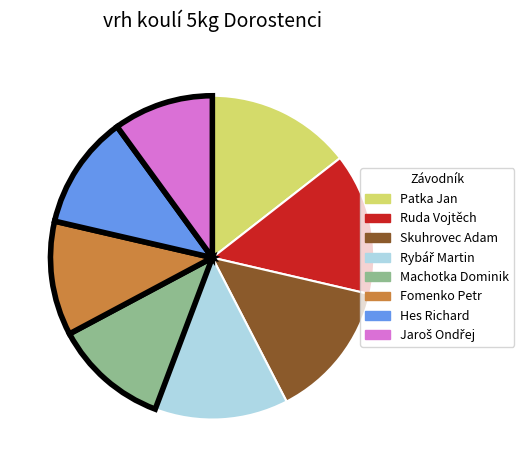

Count the number of slices in the pie.

8